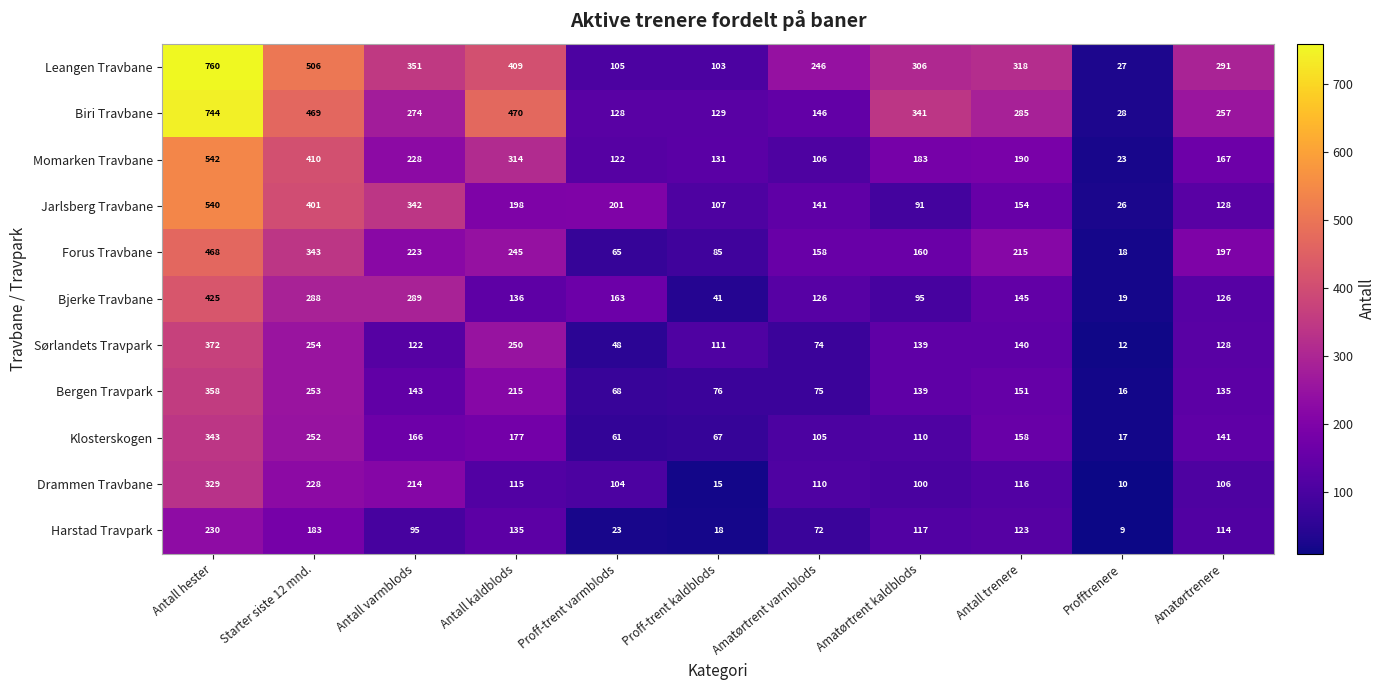

At how many categories does at least one series exceed 24?

11